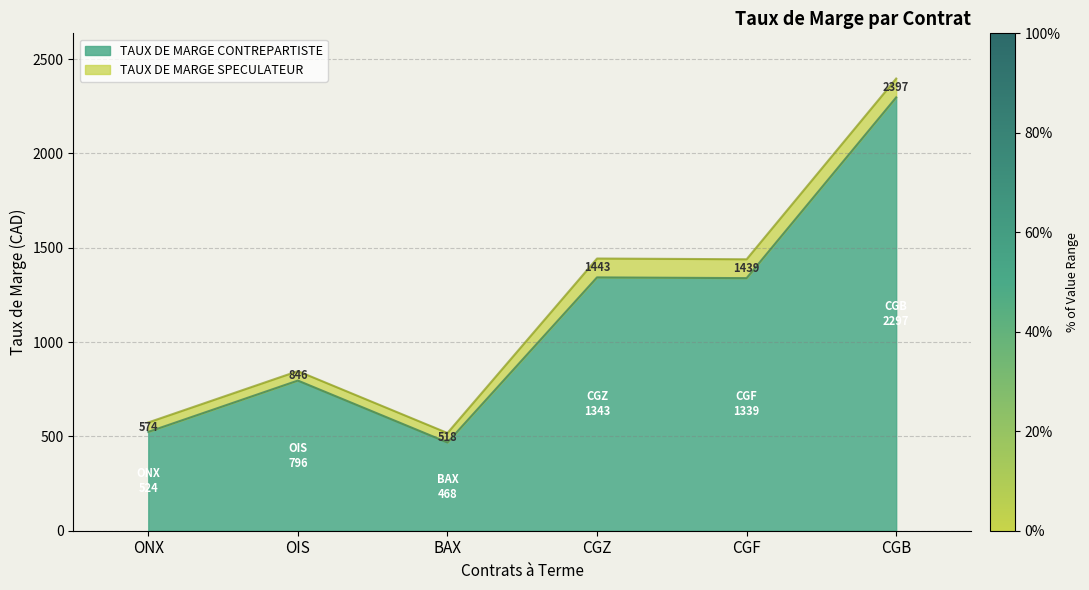

What is the value of the TAUX DE MARGE SPECULATEUR point at the 5th from the left?

1439